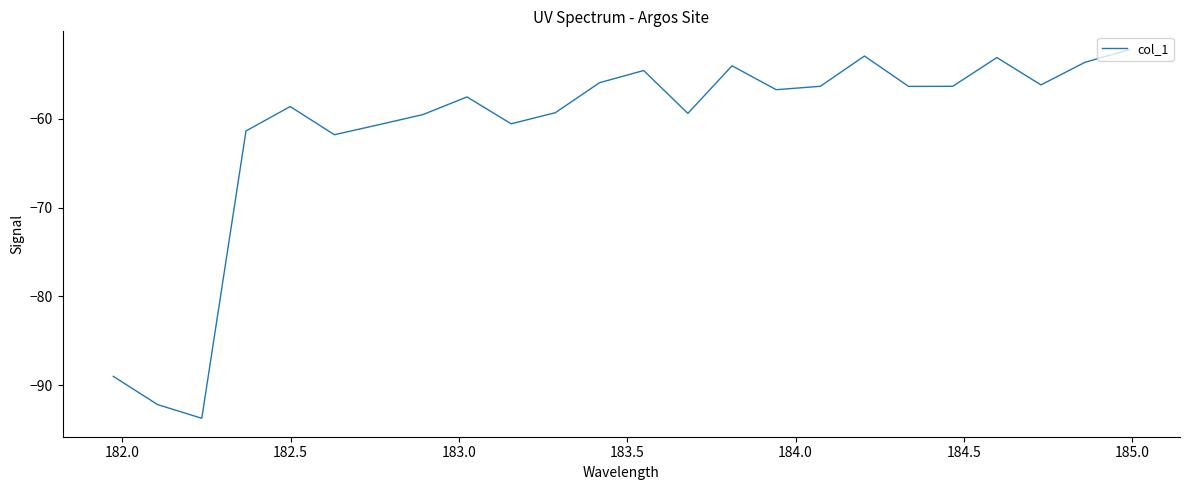

What is the smallest value displayed?

-93.7